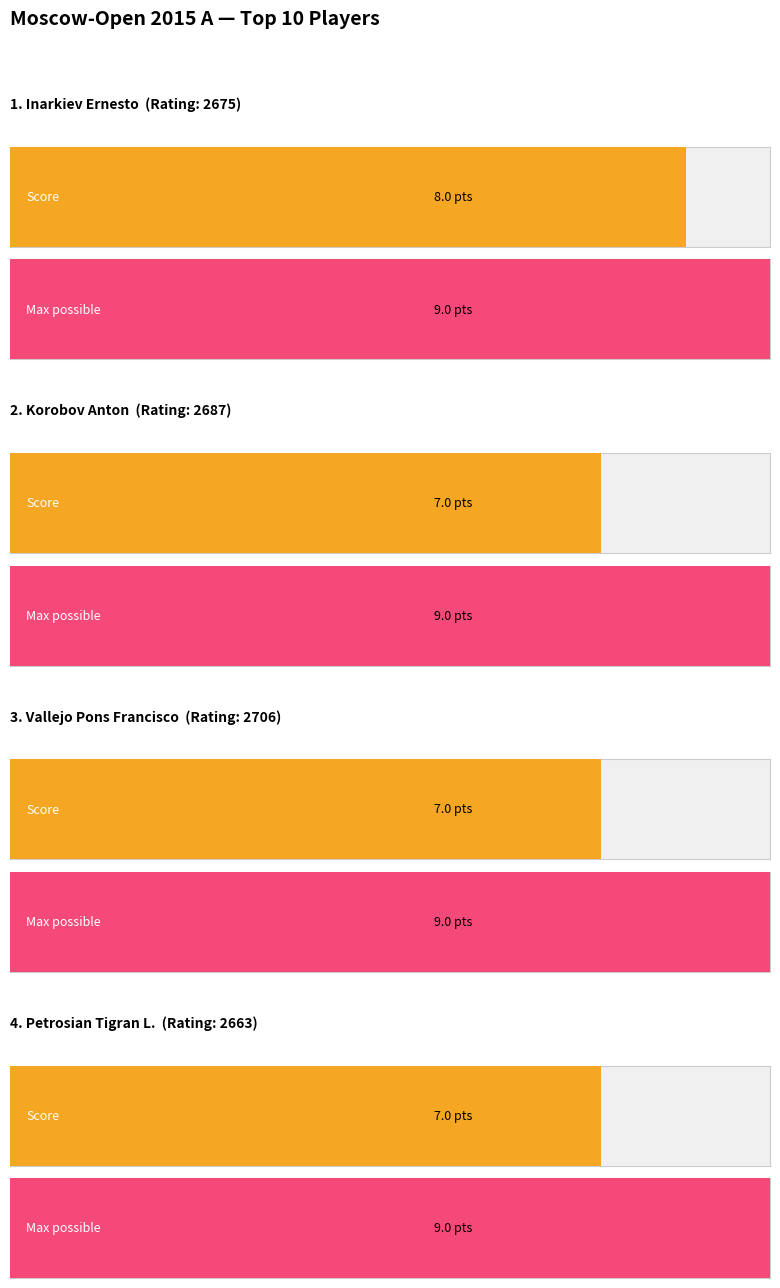

The value of Maximum utilization at Nepomniachtchi Ian is 4.1. True or false?

False